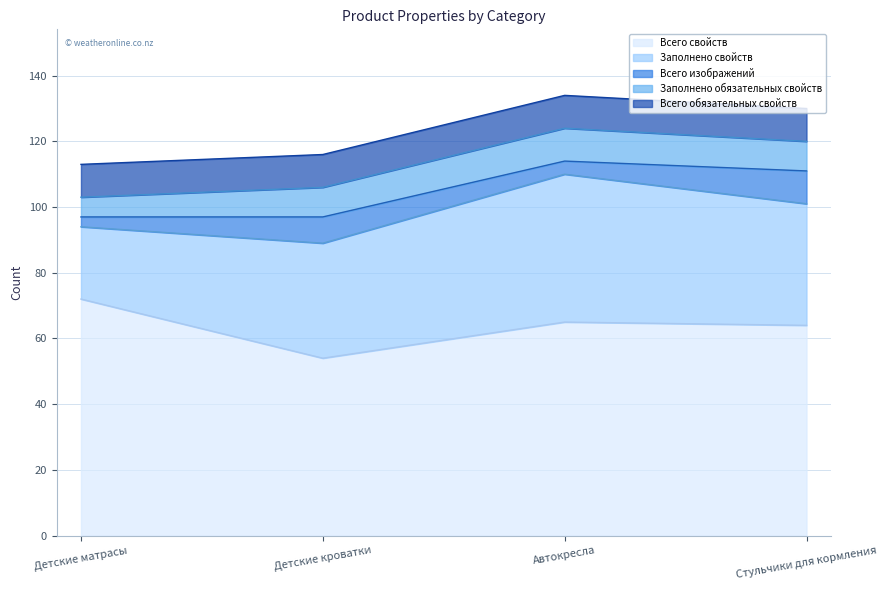

What position from the left is Детские кроватки?

2